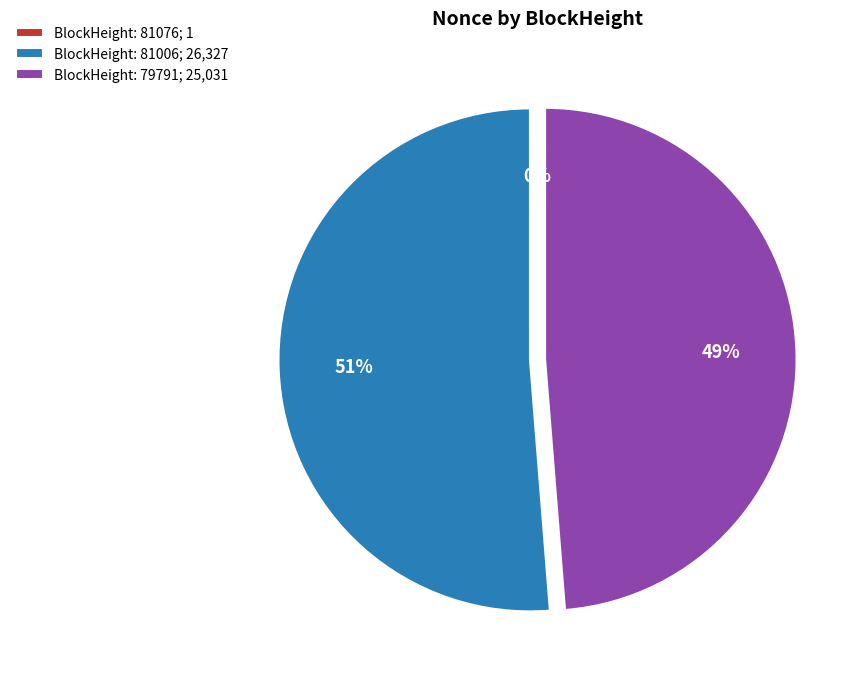

True or false: BlockHeight: 81006; 26,327 accounts for 51% of the total.

True